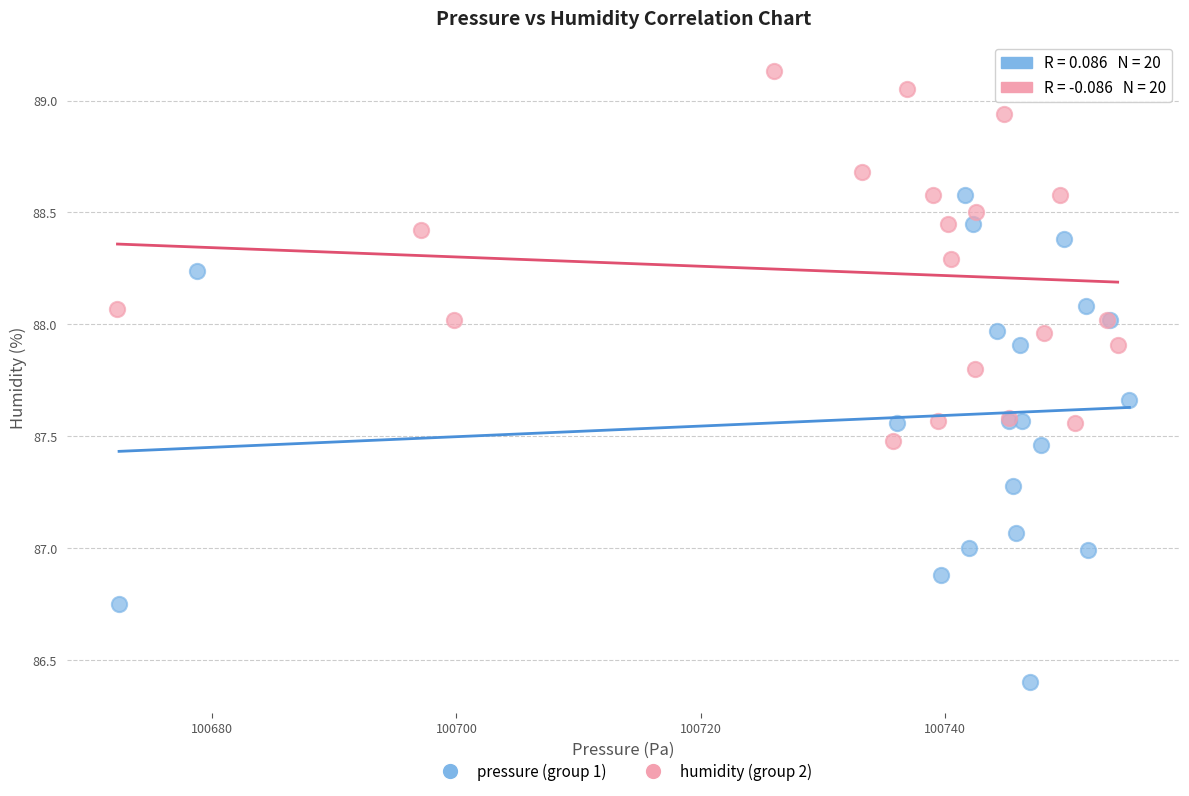

Which series contains the lowest Y value?

pressure (group 1)